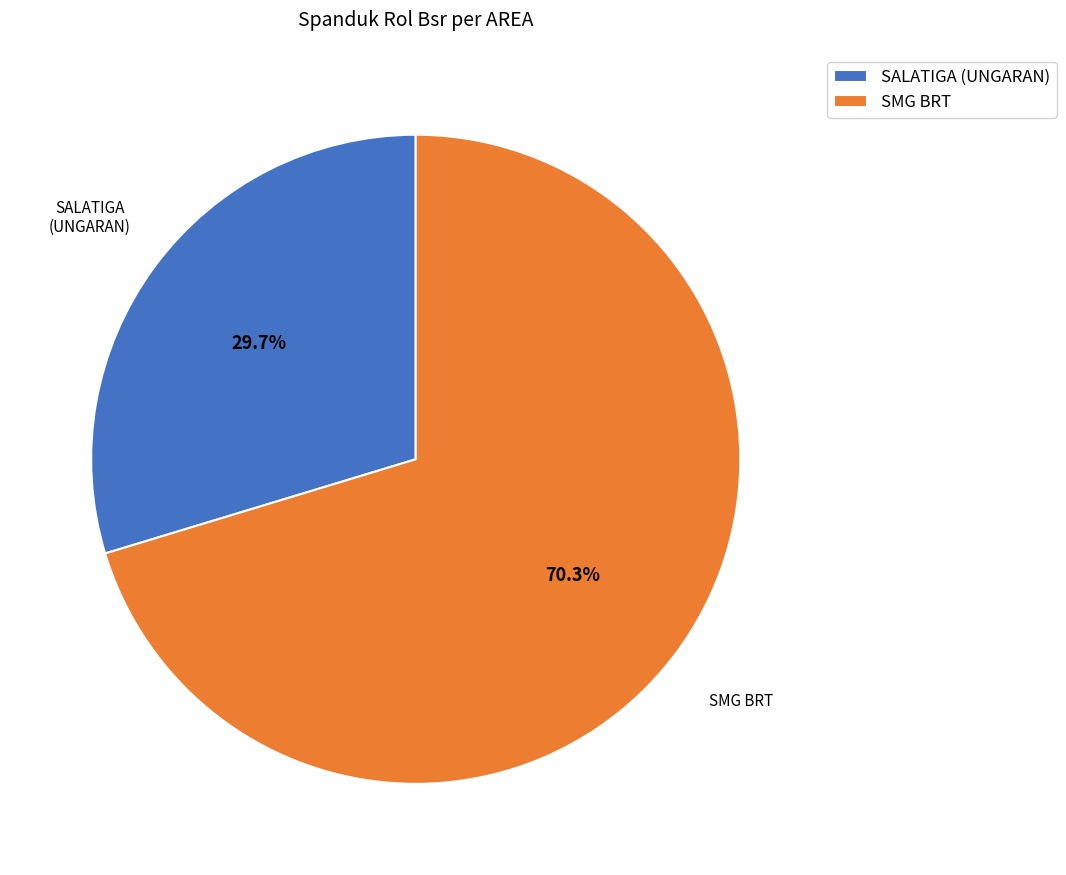

Is the sum of SALATIGA (UNGARAN) and SMG BRT greater than half?

Yes